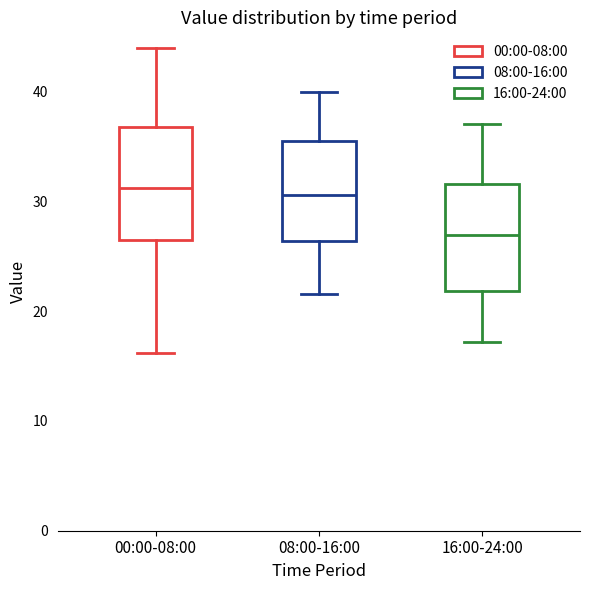

Reading left to right, transcribe this box plot: for each box, give where its median line is, the range the box spans, and where its two whiskers end, as read against the y-axis. The values are not printed on the chart, so give them approximately, as read against the axis.

00:00-08:00: median 31, box 26 to 37, whiskers 16 to 44
08:00-16:00: median 31, box 26 to 35, whiskers 22 to 40
16:00-24:00: median 27, box 22 to 32, whiskers 17 to 37